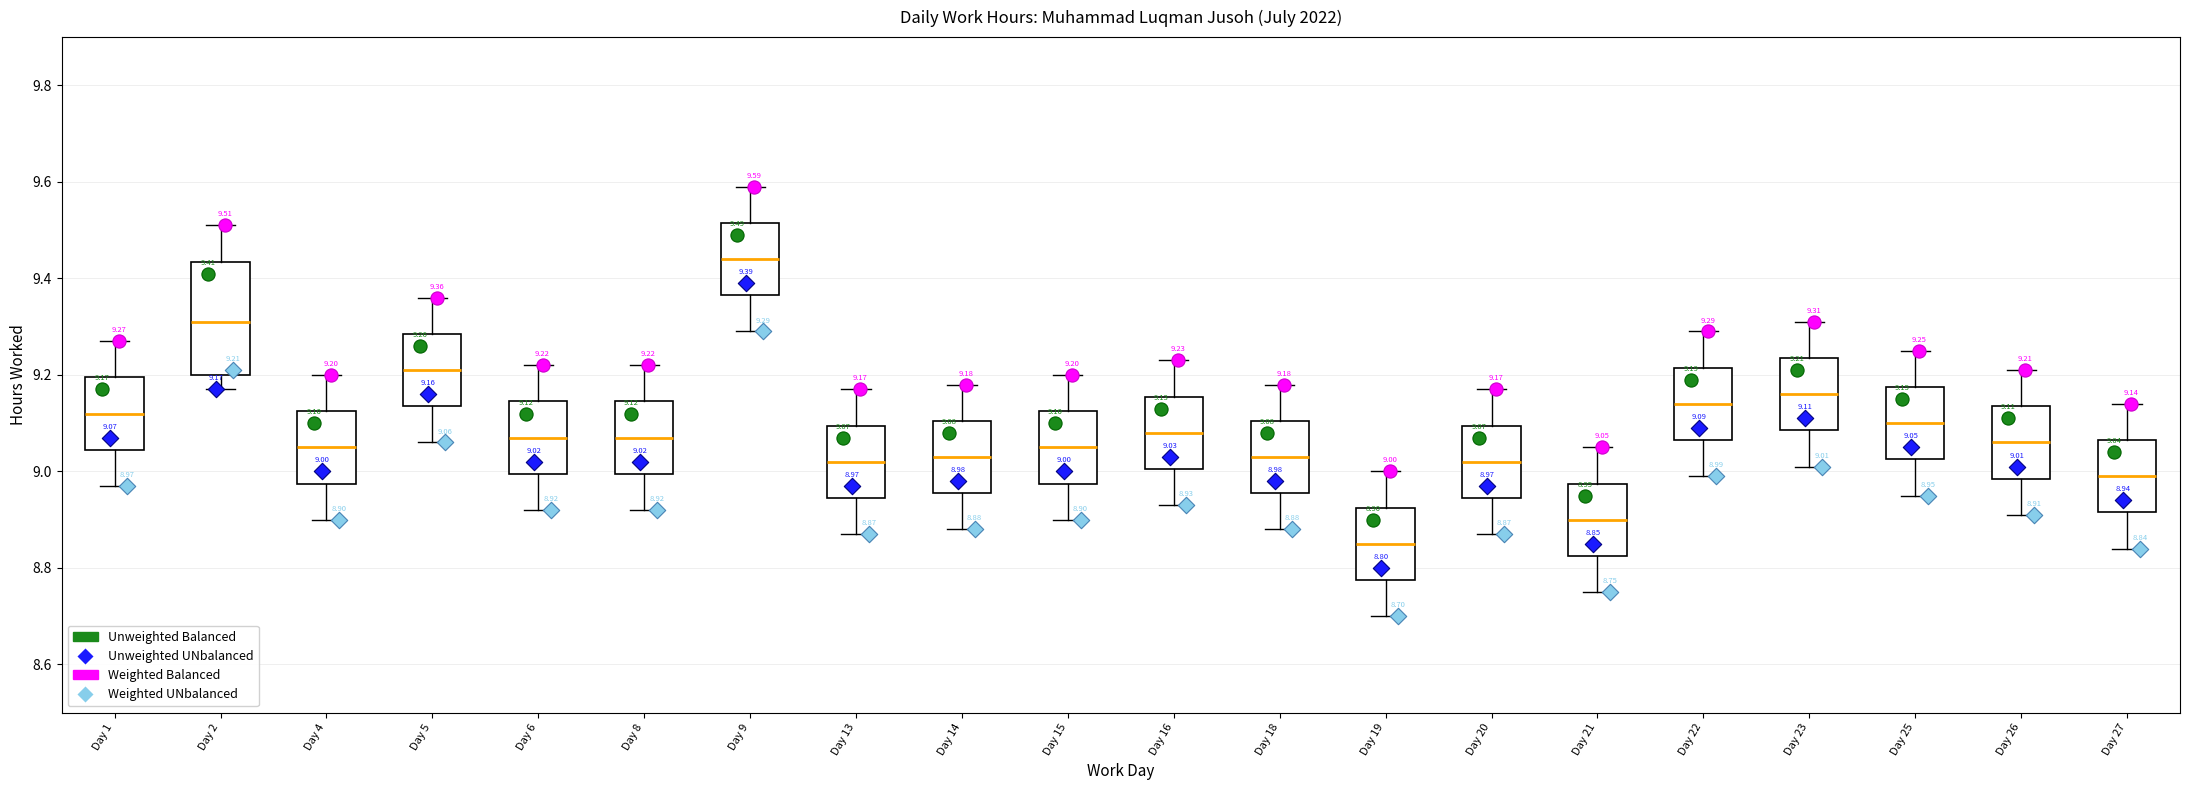

Comparing the boxes themselves (not the whiskers), which one is the tallest?

Day 2